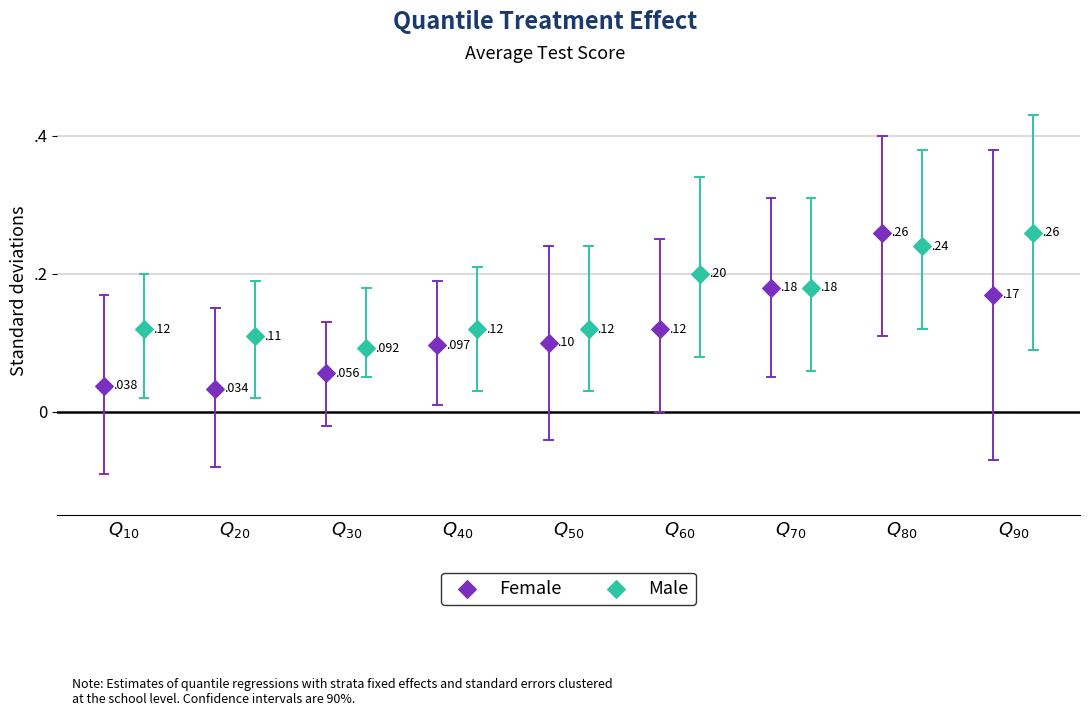

Which series contains the lowest Y value?

Female